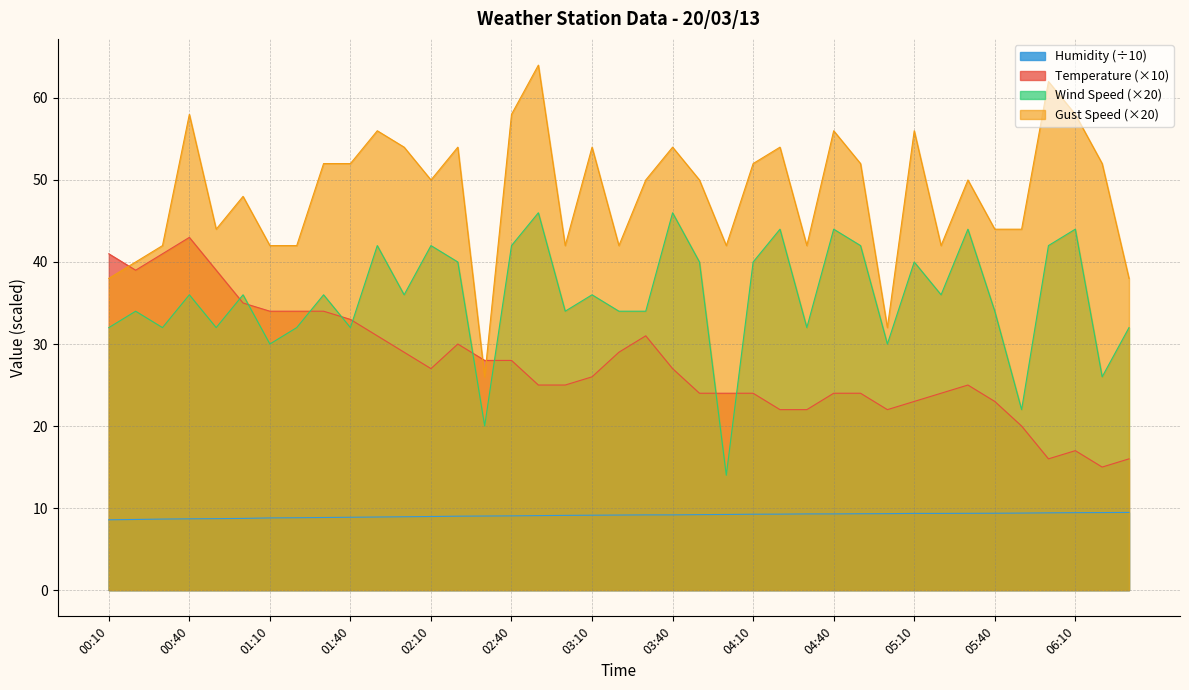

Reading left to right, extract all data points from this chart.

Temperature: 41.0	39.0	41.0	43.0	39.0	35.0	34.0	34.0	34.0	33.0	31.0	29.0	27.0	30.0	28.0	28.0	25.0	25.0	26.0	29.0	31.0	27.0	24.0	24.0	24.0	22.0	22.0	24.0	24.0	22.0	23.0	24.0	25.0	23.0	20.0	16.0	17.0	15.0	16.0
Humidity: 8.6	8.6	8.7	8.7	8.7	8.7	8.8	8.8	8.8	8.9	8.9	8.9	9.0	9.0	9.0	9.1	9.1	9.1	9.1	9.2	9.2	9.2	9.2	9.2	9.2	9.3	9.3	9.3	9.3	9.3	9.3	9.3	9.4	9.4	9.4	9.4	9.4	9.4	9.5
Wind Speed: 32.0	34.0	32.0	36.0	32.0	36.0	30.0	32.0	36.0	32.0	42.0	36.0	42.0	40.0	20.0	42.0	46.0	34.0	36.0	34.0	34.0	46.0	40.0	14.0	40.0	44.0	32.0	44.0	42.0	30.0	40.0	36.0	44.0	34.0	22.0	42.0	44.0	26.0	32.0
Gust Speed: 38.0	40.0	42.0	58.0	44.0	48.0	42.0	42.0	52.0	52.0	56.0	54.0	50.0	54.0	26.0	58.0	64.0	42.0	54.0	42.0	50.0	54.0	50.0	42.0	52.0	54.0	42.0	56.0	52.0	32.0	56.0	42.0	50.0	44.0	44.0	62.0	58.0	52.0	38.0